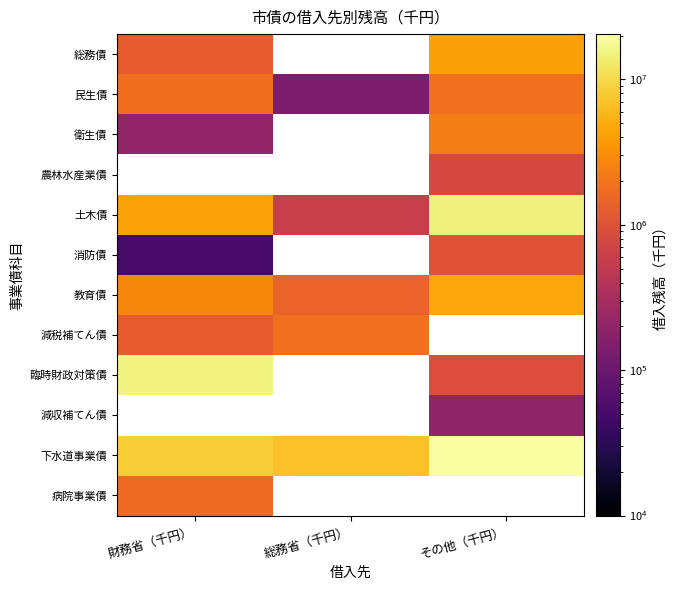

Which category has the highest value in the 土木債 series?

その他（千円）